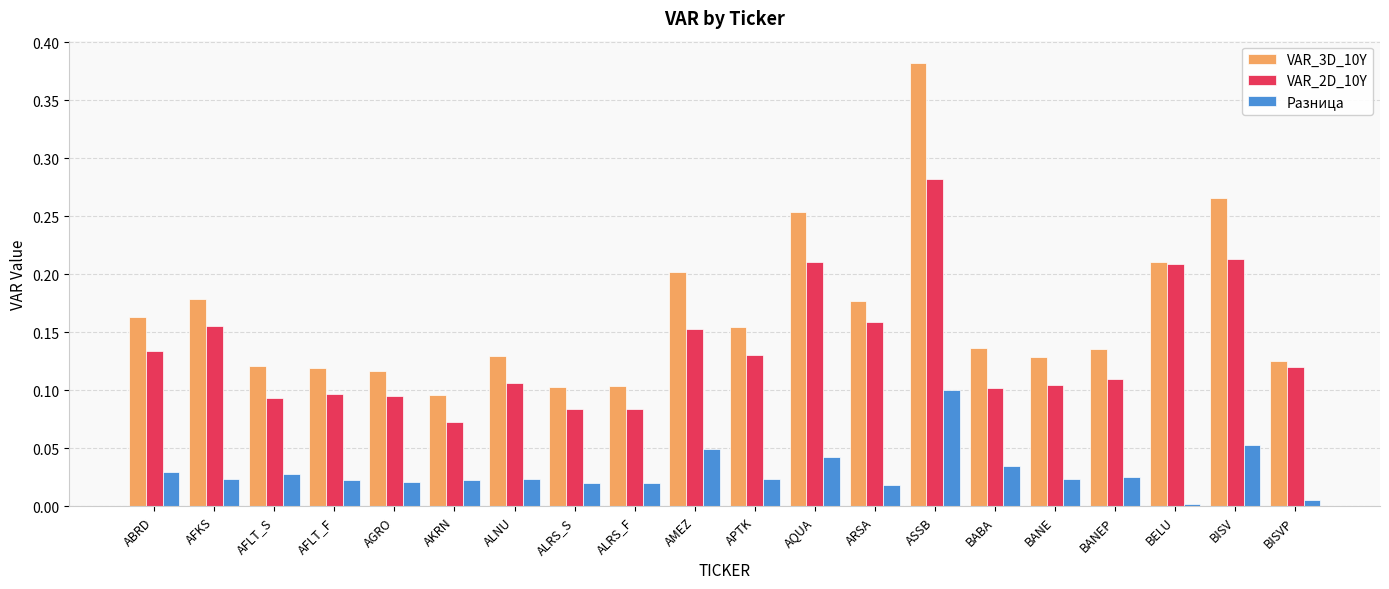

How many groups of bars are there?

20